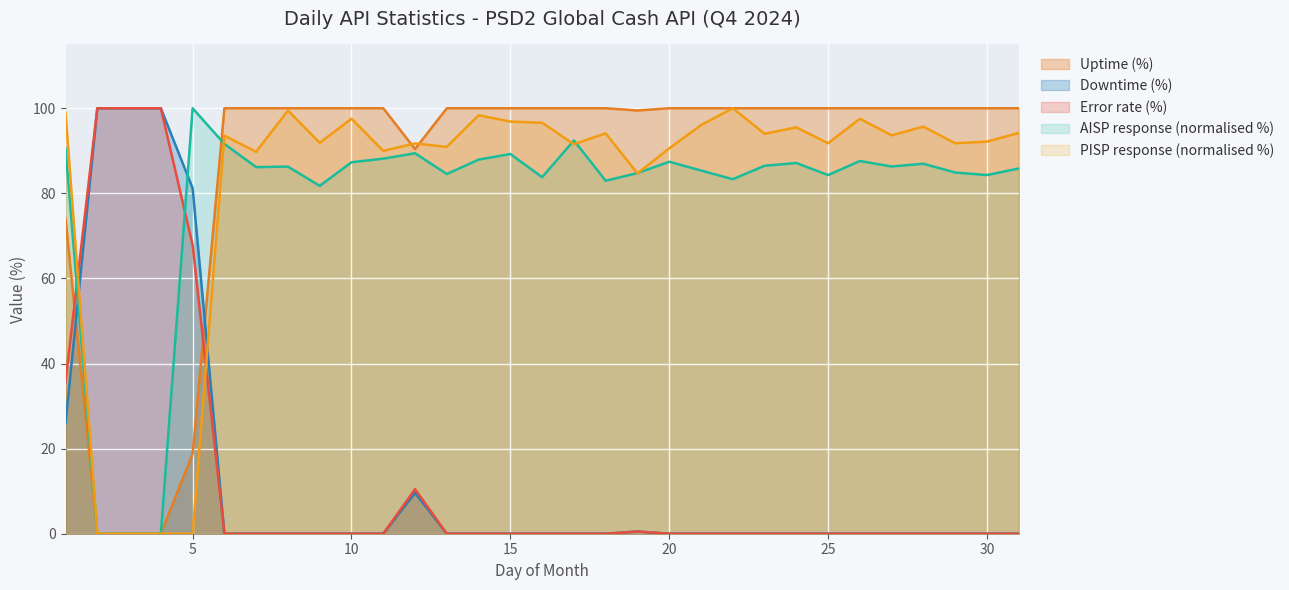

Between 11 and 22, which series saw the biggest shift?

PISP response (ms)